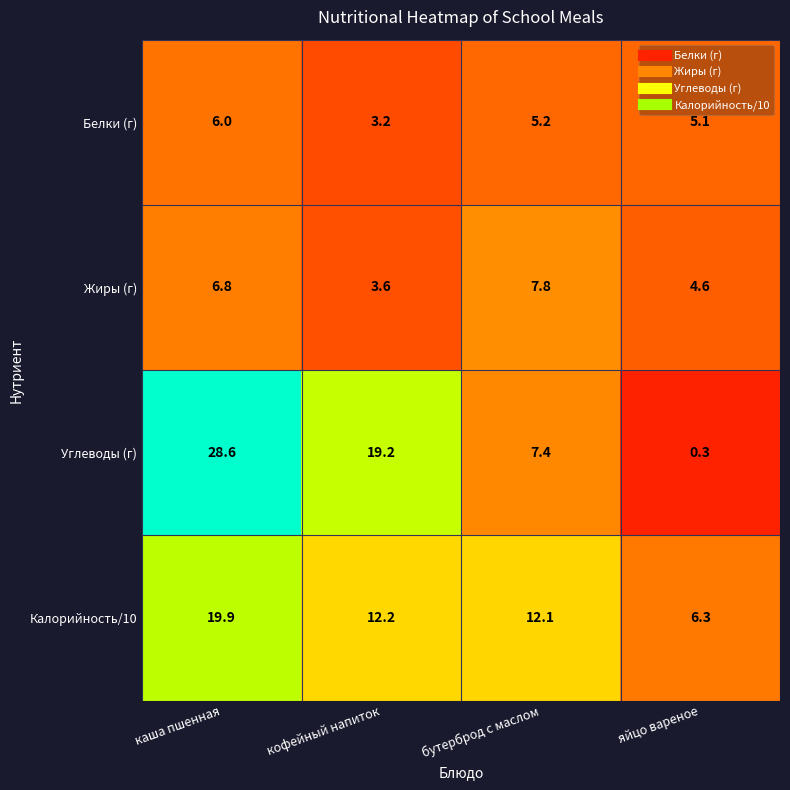

Which series has the largest range (max minus min)?

Углеводы (г)